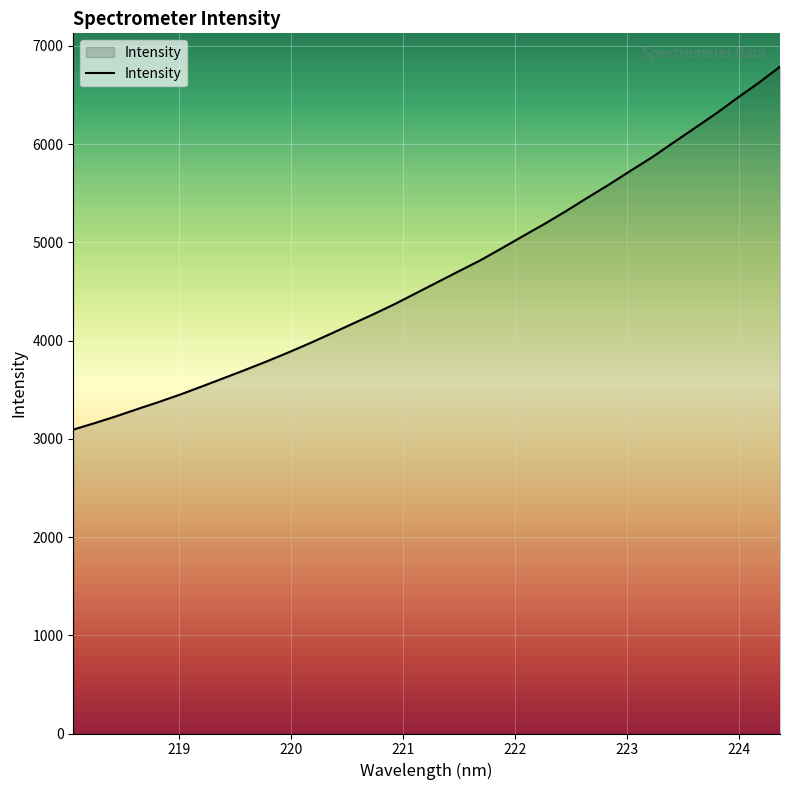

What is the difference between the maximum and minimum values?

3694.4